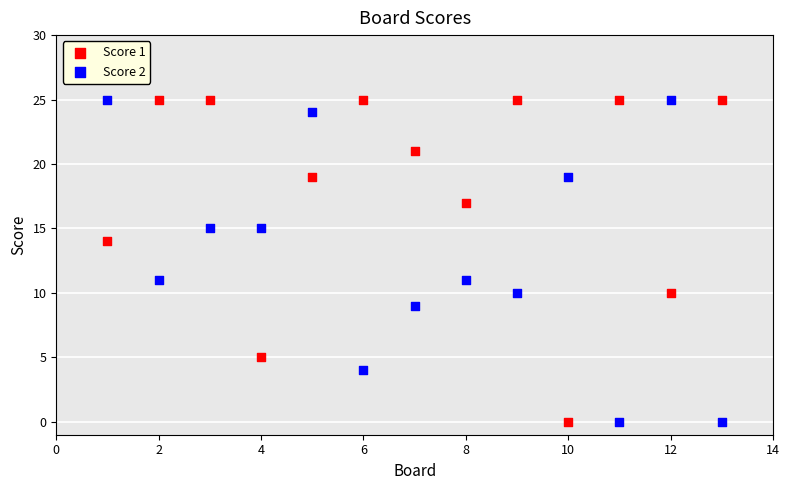

What are all the series names shown in the legend?

Score 1, Score 2